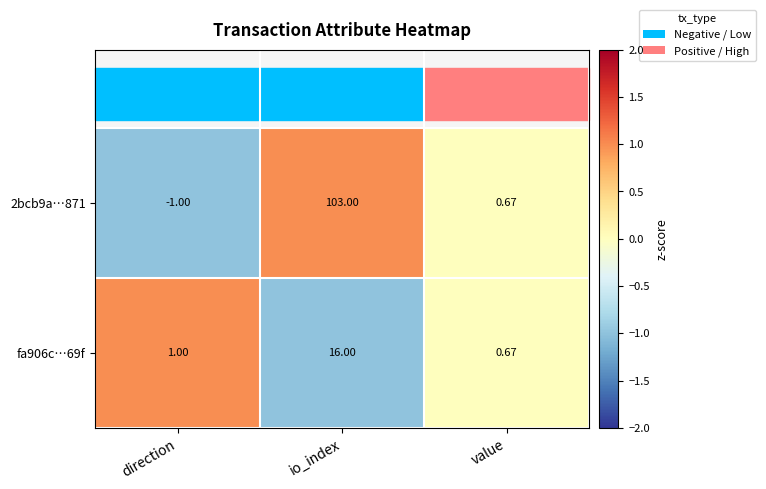

Which series has the largest total across all categories?

2bcb9a…871